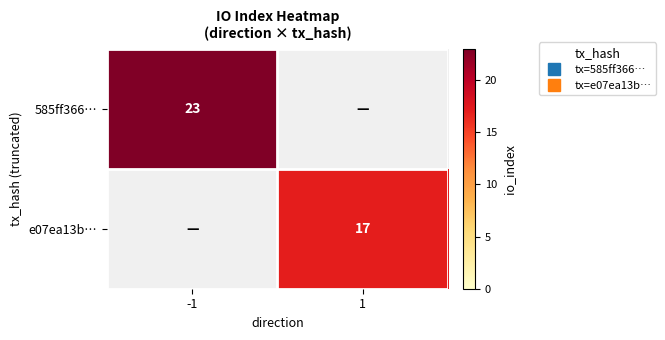

Rank the series by their average value, from highest to lowest.

585ff366…, e07ea13b…